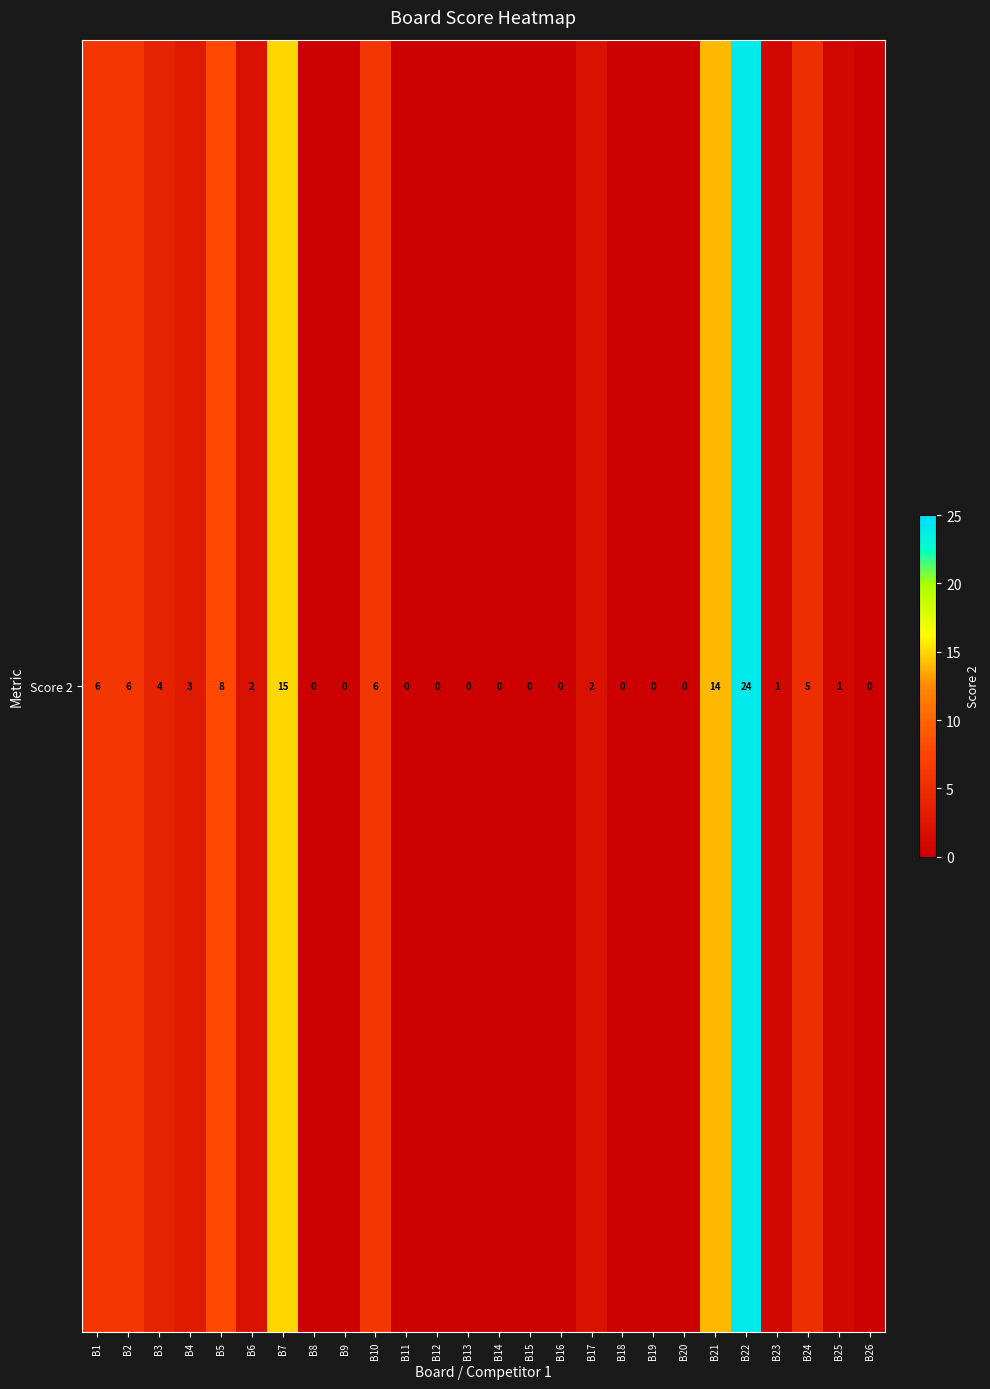

Where is the data nearest to the value 12?

B21